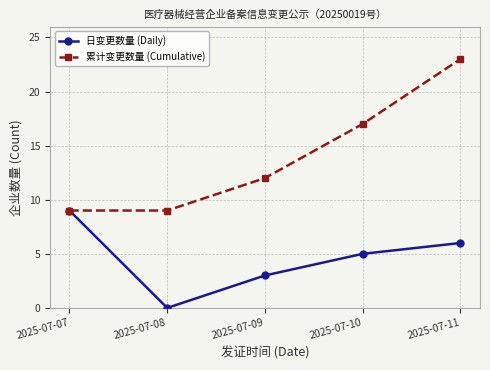

Rank the series by their maximum value, from highest to lowest.

累计变更数量 (Cumulative), 日变更数量 (Daily)